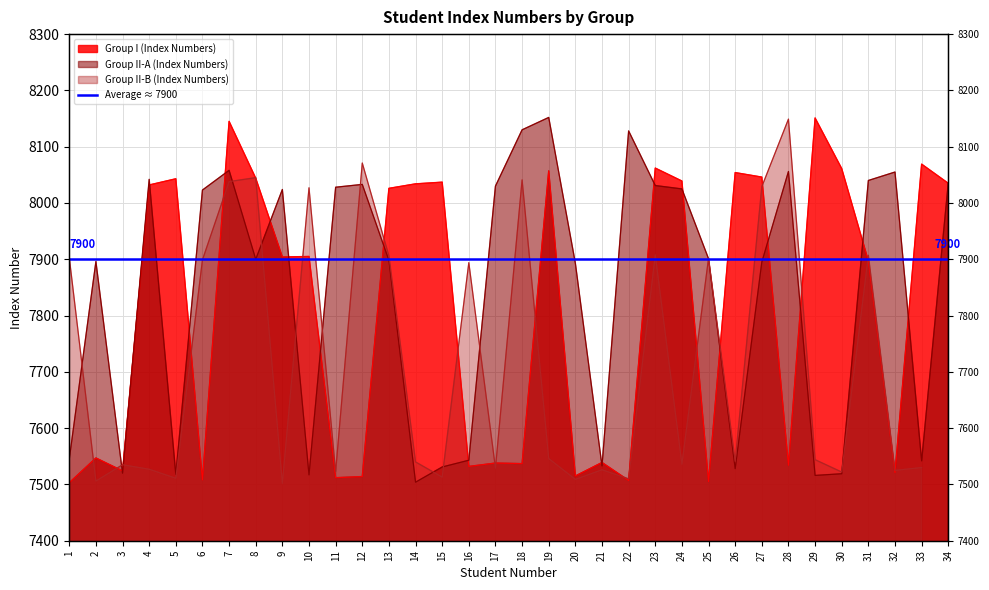

Where does the Group I (Index Numbers) series first go above 7905?

4